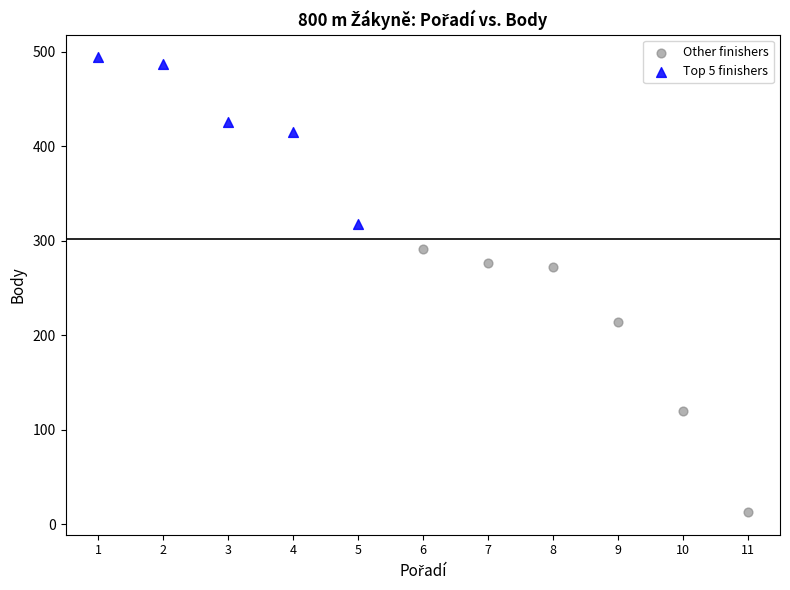

What are all the series names shown in the legend?

Other finishers, Top 5 finishers